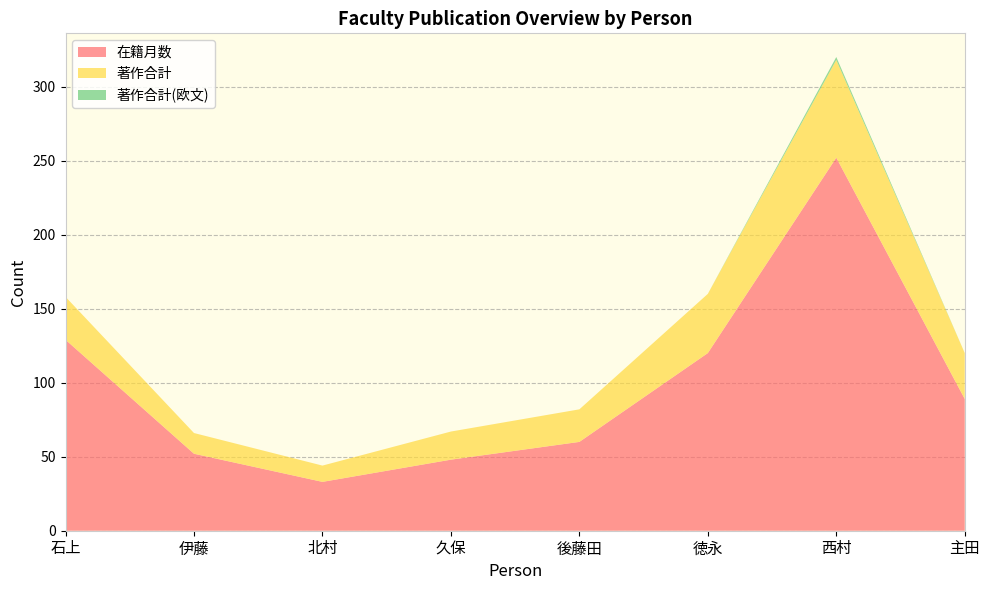

Reading left to right, what are all the values shown in this chart?

在籍月数: 129	52	33	48	60	120	252	89
著作合計: 29	14	11	19	22	40	66	31
著作合計(欧文): 0	0	0	0	0	0	2	0